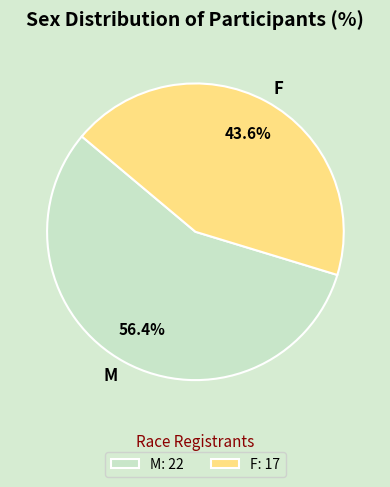

True or false: F accounts for 50% of the total.

False